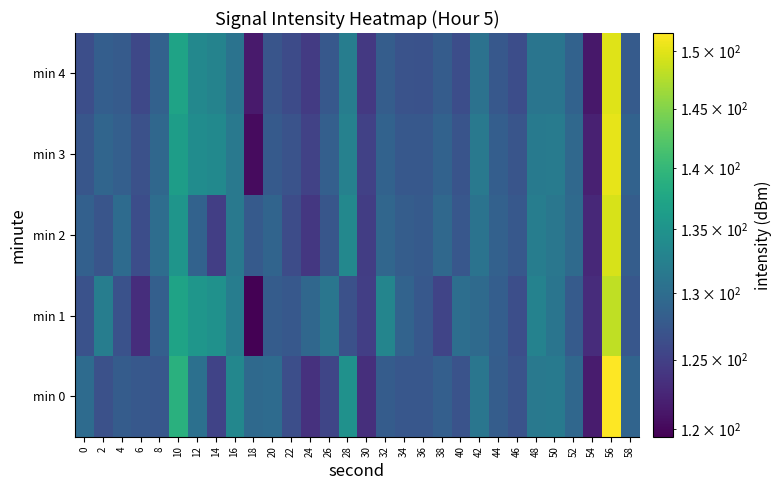

At how many categories does at least one series exceed 136?

2